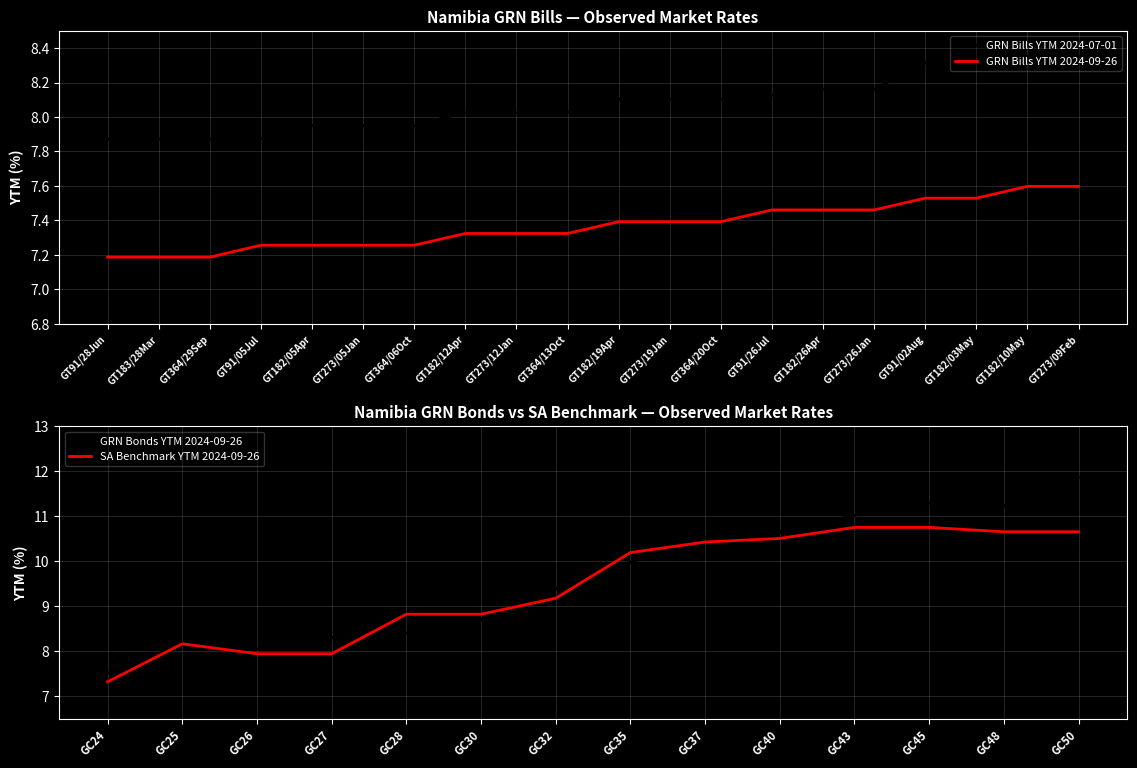

At GT273/12Jan, list the series in order from smallest to largest.

GRN Bills YTM 2024-09-26, GRN Bills YTM 2024-07-01